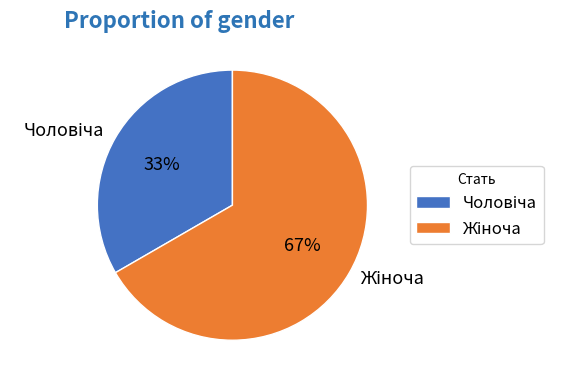

To the nearest percent, what is the average slice percentage?

50%